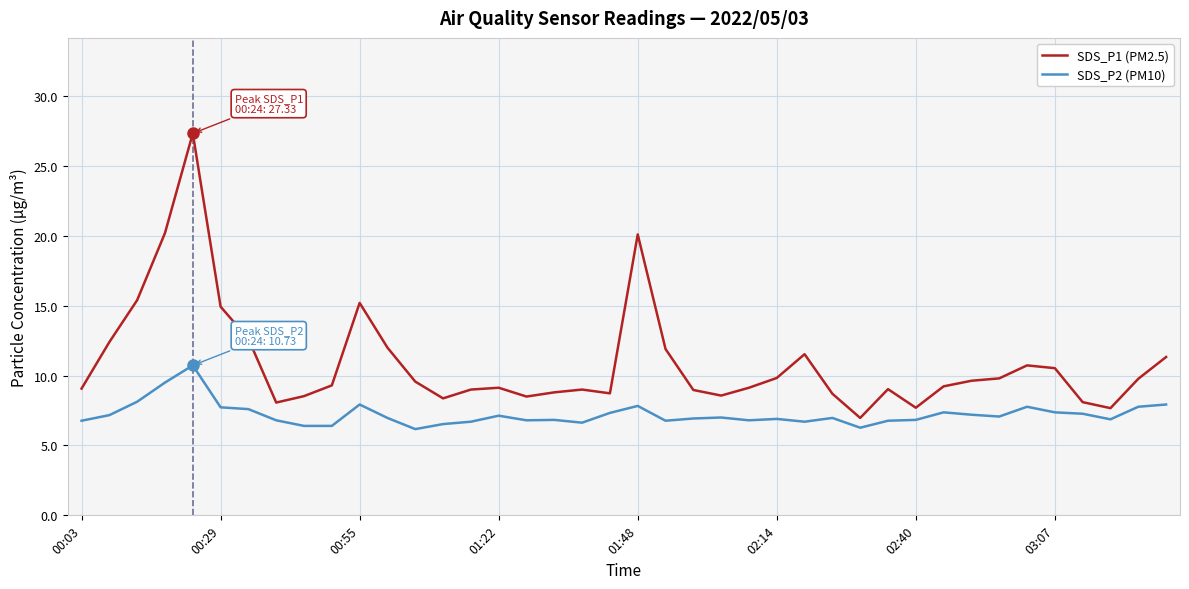

Does the chart have visible grid lines?

Yes